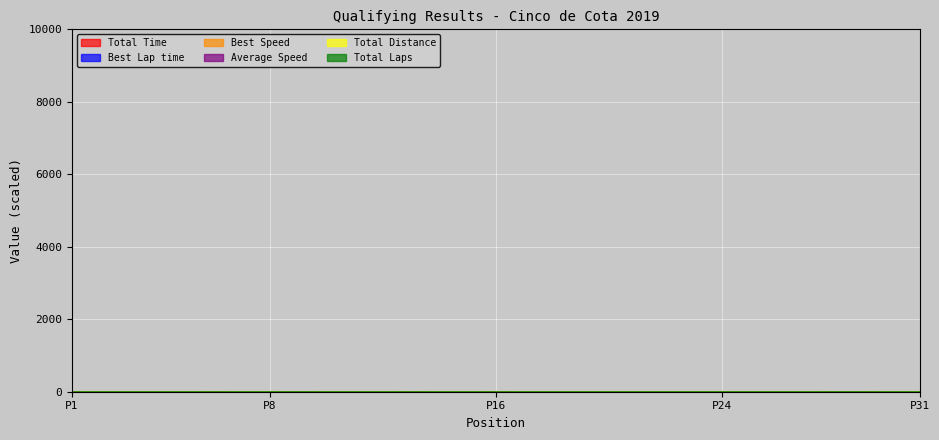

The Average Speed series shows 69.8 at 19. True or false?

False